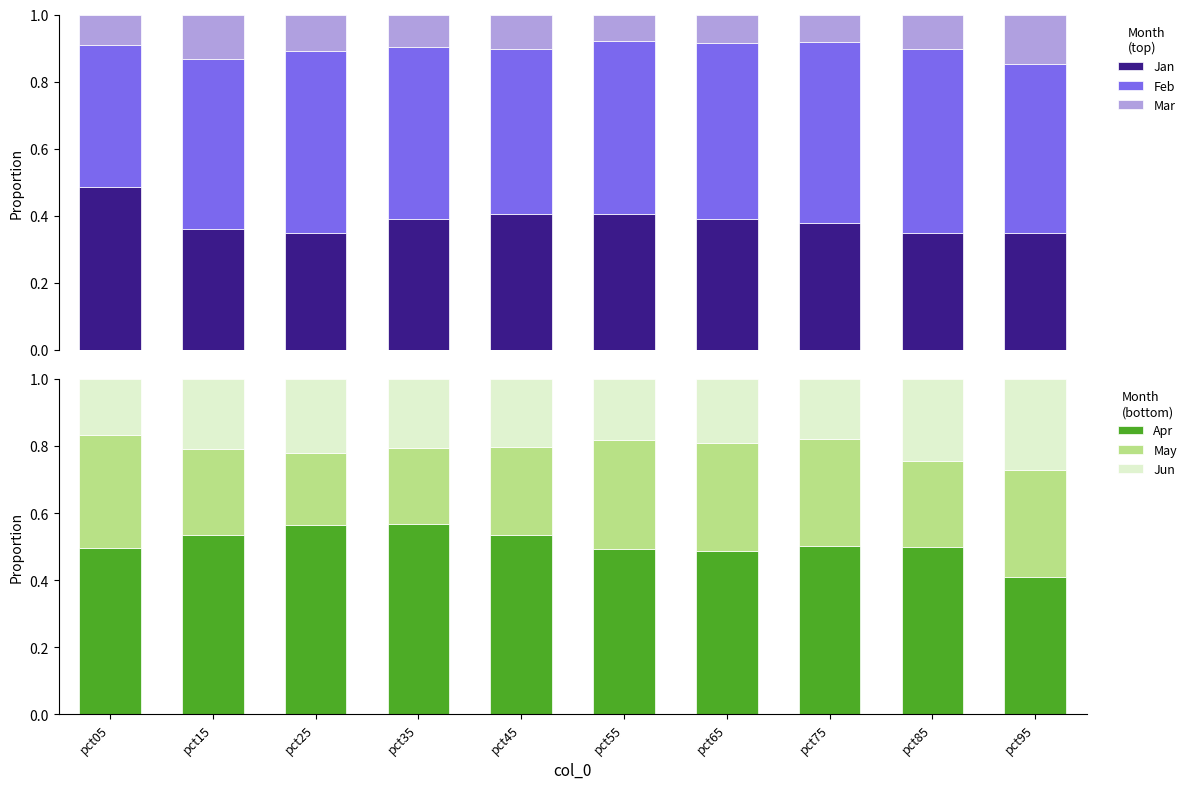

List the labels in order of Jun value, largest first.

pct95, pct85, pct25, pct15, pct35, pct45, pct65, pct55, pct75, pct05